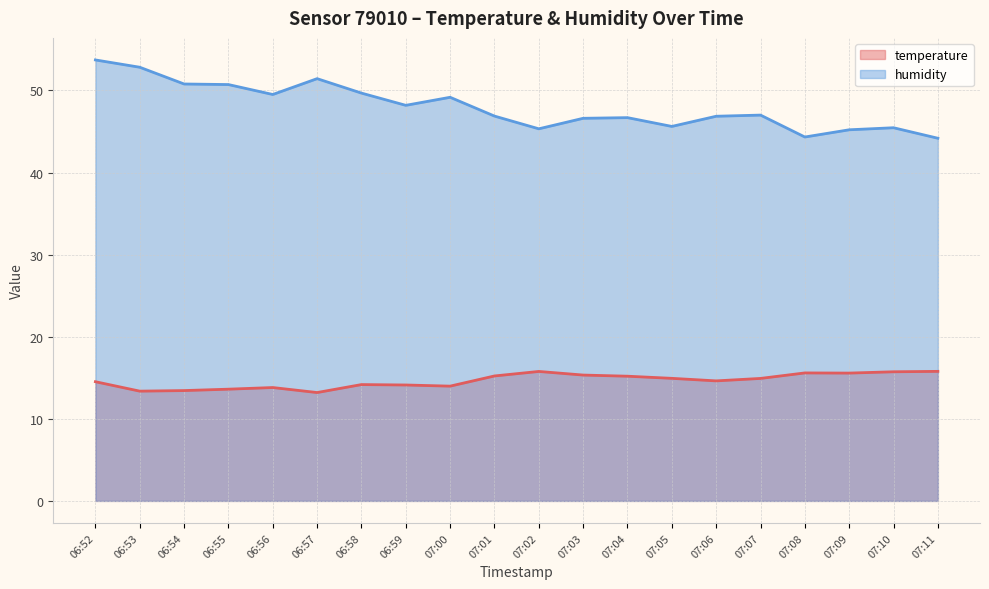

Is it true that humidity (line) equals 30.3 at 06:57?

False